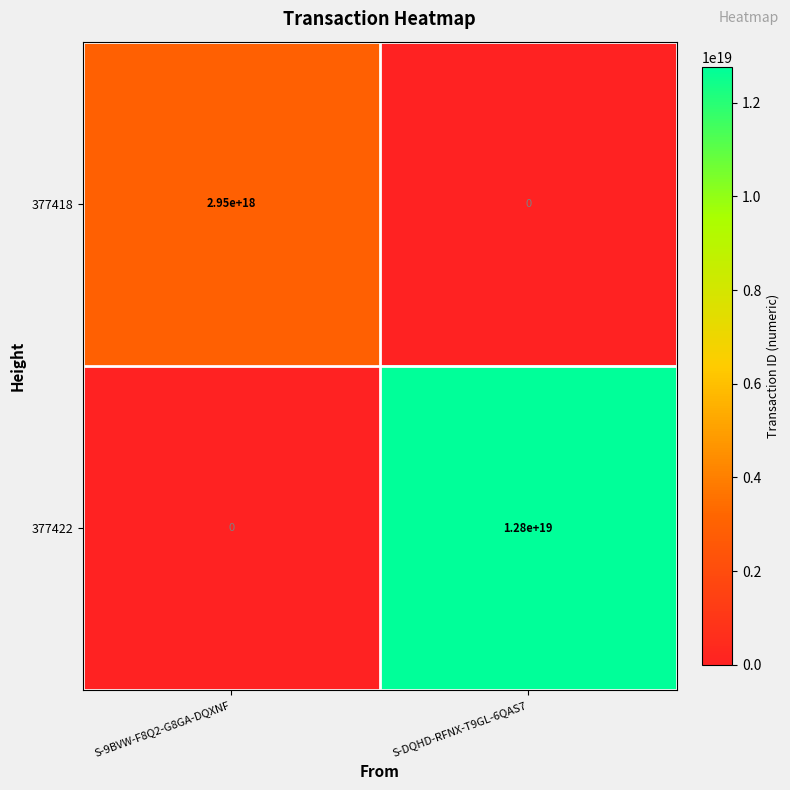

At how many categories does at least one series exceed 1815390033486467584?

2